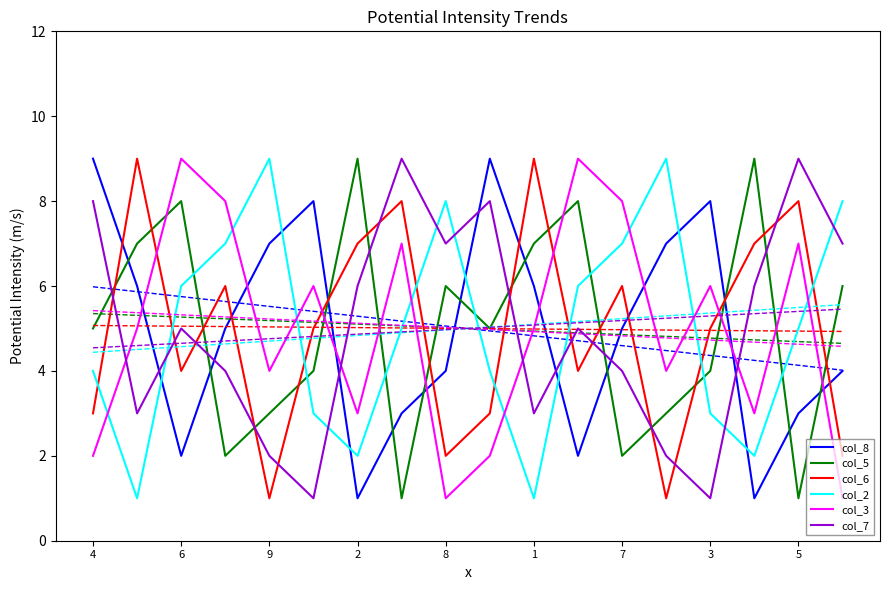

In col_7, how many points are higher than both neighbors (excluding endpoints)?

5